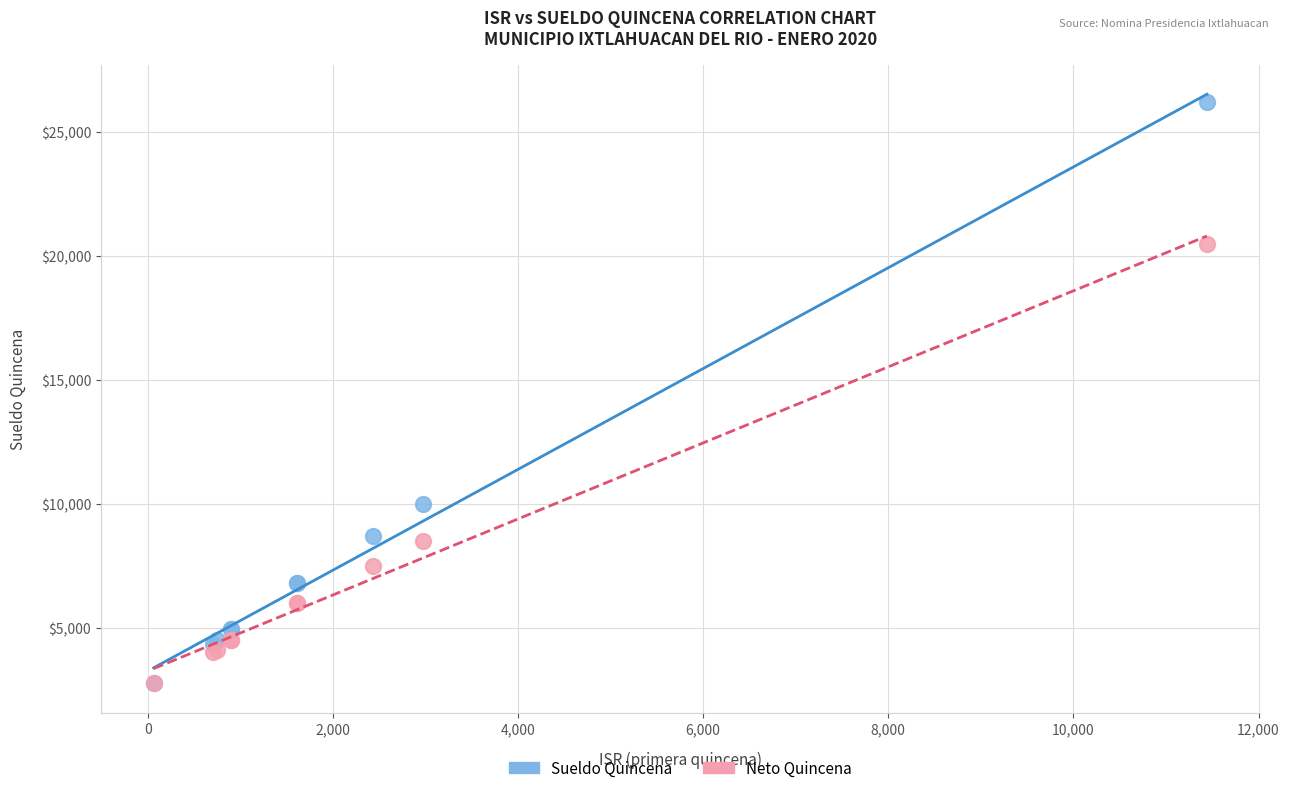

Across all series, what Y value is closest to 14485?

9986.4